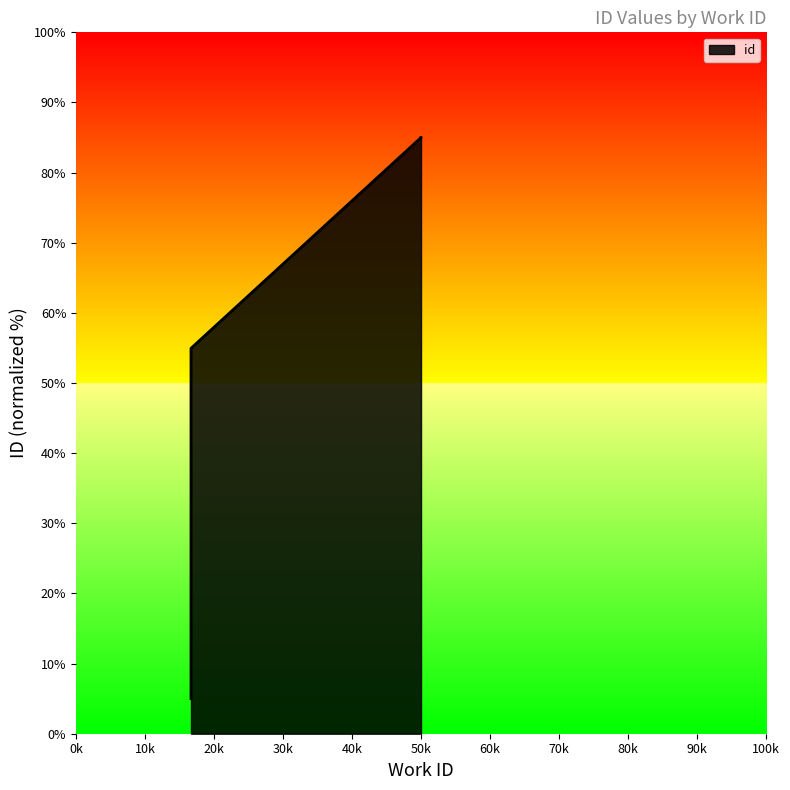

What value does the data have at 4748?

55.0